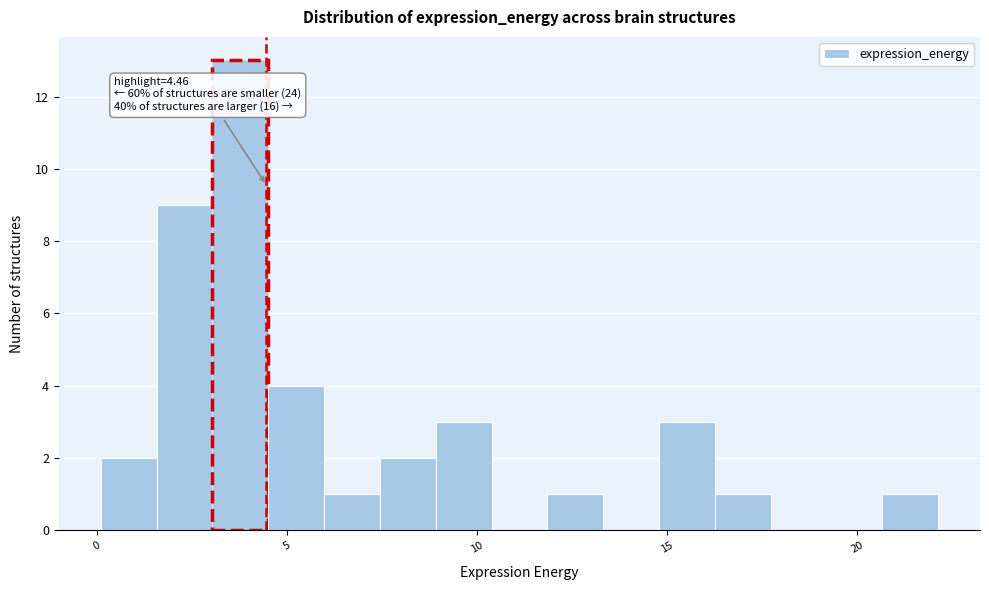

Read against the x-axis, roughly where is the centre of the tallest bar?

4.0